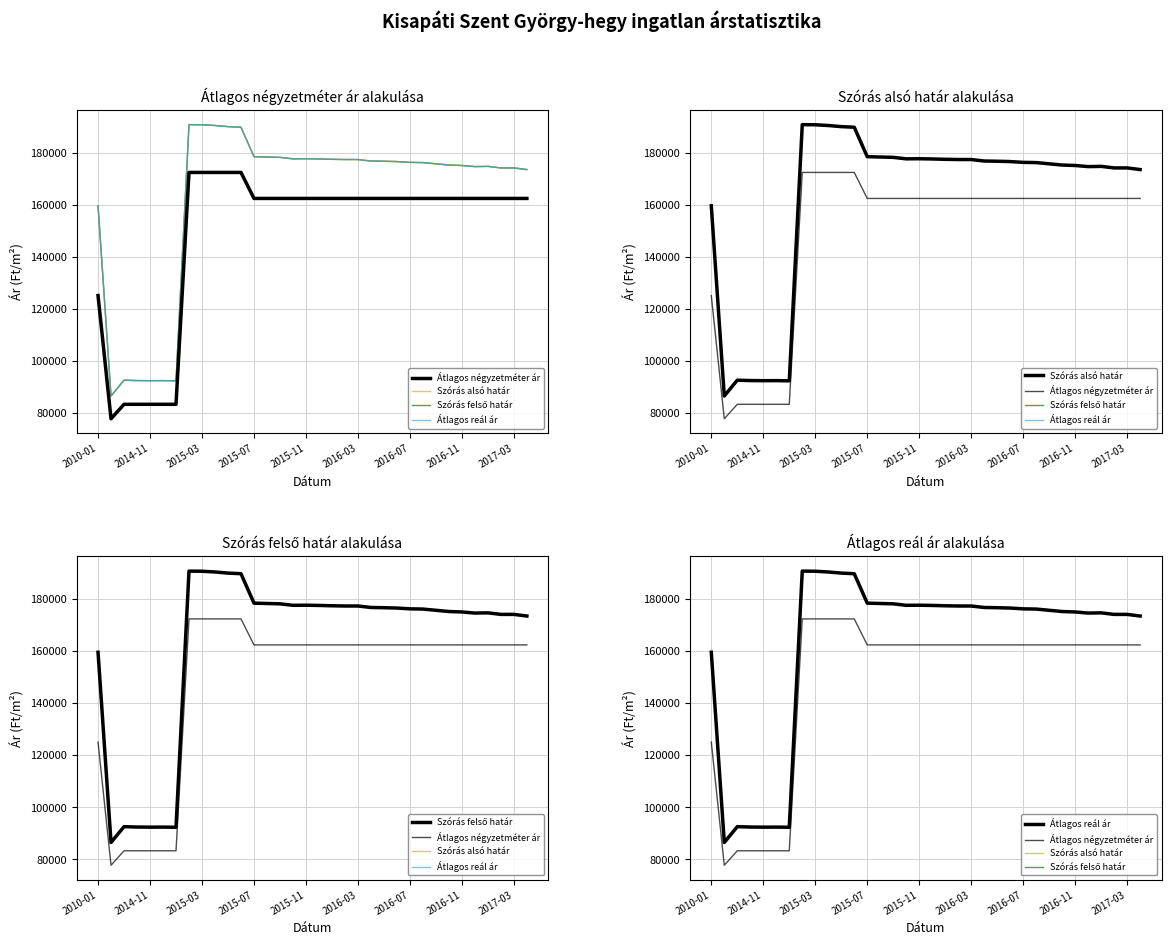

At how many categories does at least one series exceed 112795?

28